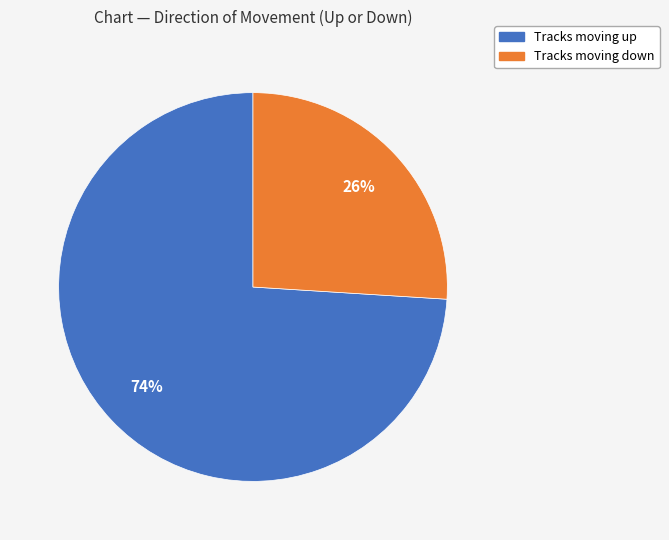

To the nearest percent, what is the difference between the largest and smallest slice percentages?

48%